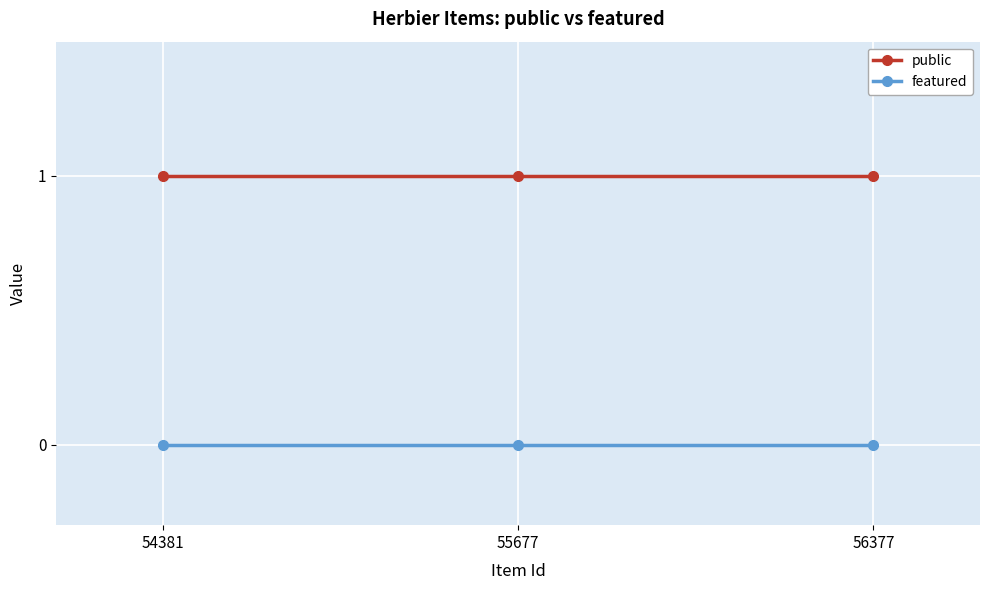

List the series in order of their peak value, highest first.

public, featured